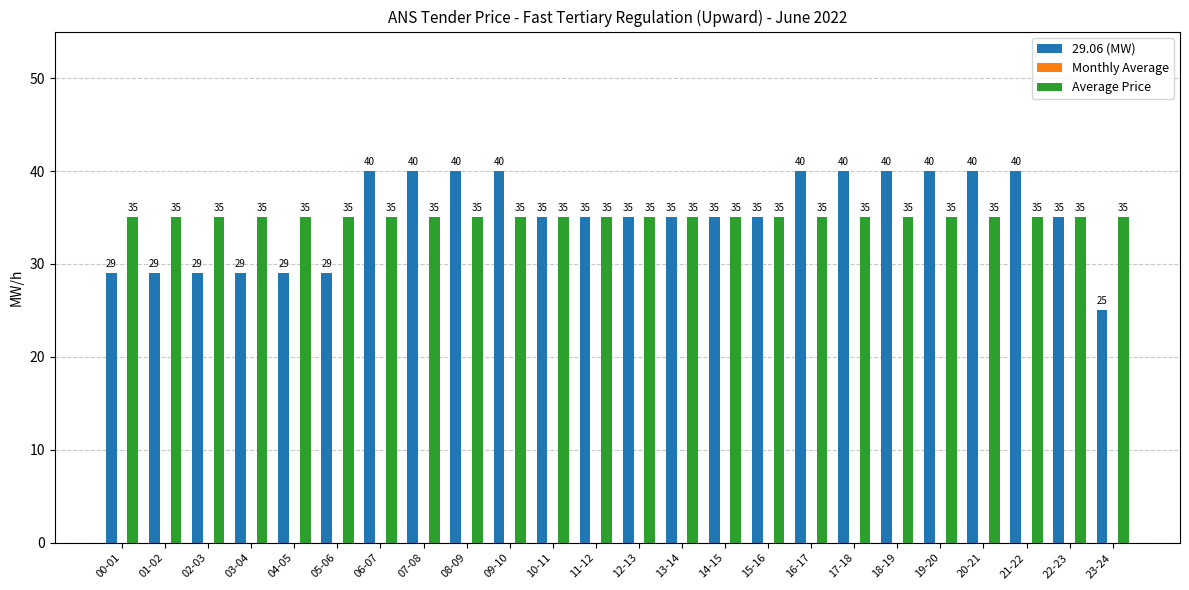

Does the chart contain stacked bars?

No